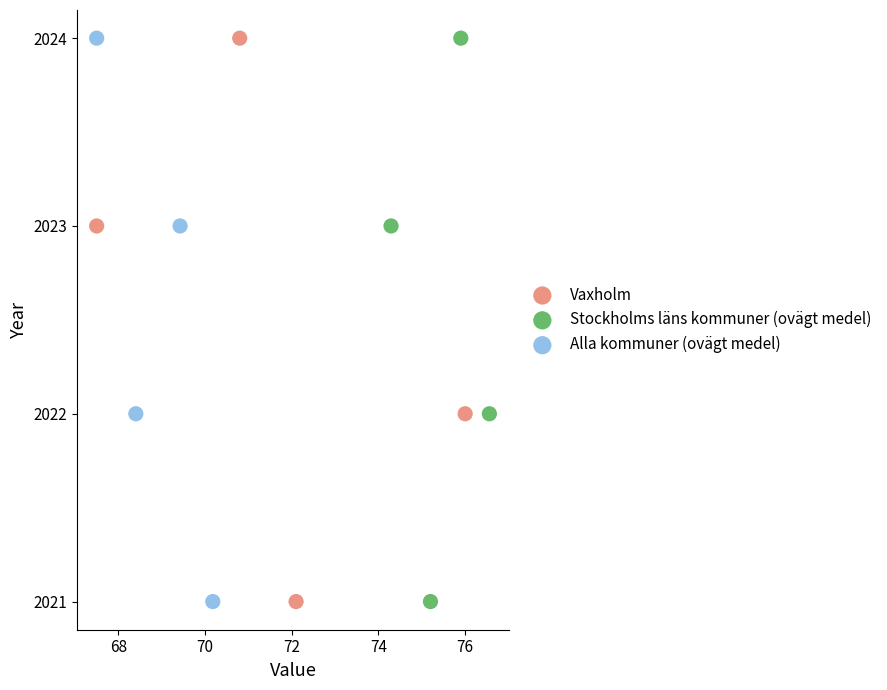

What are all the series names shown in the legend?

Vaxholm, Stockholms läns kommuner (ovägt medel), Alla kommuner (ovägt medel)